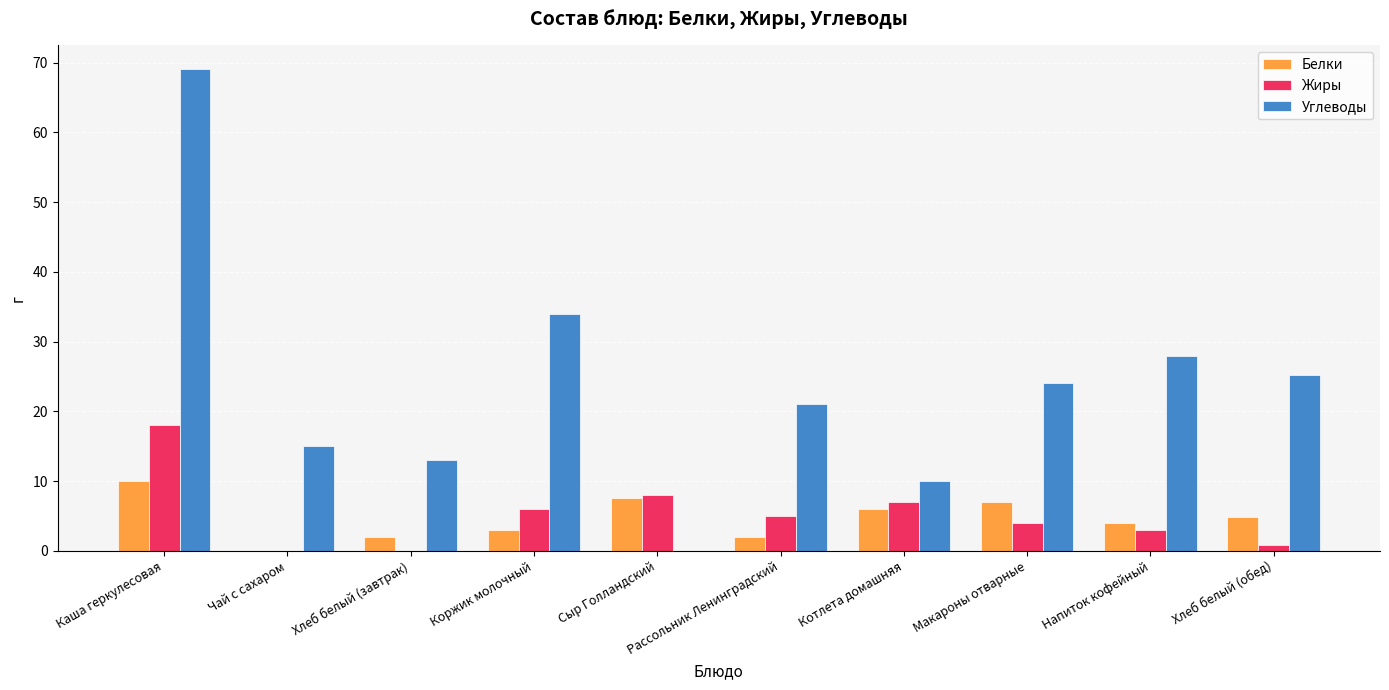

The value of Жиры at Котлета домашняя is 12.1. True or false?

False